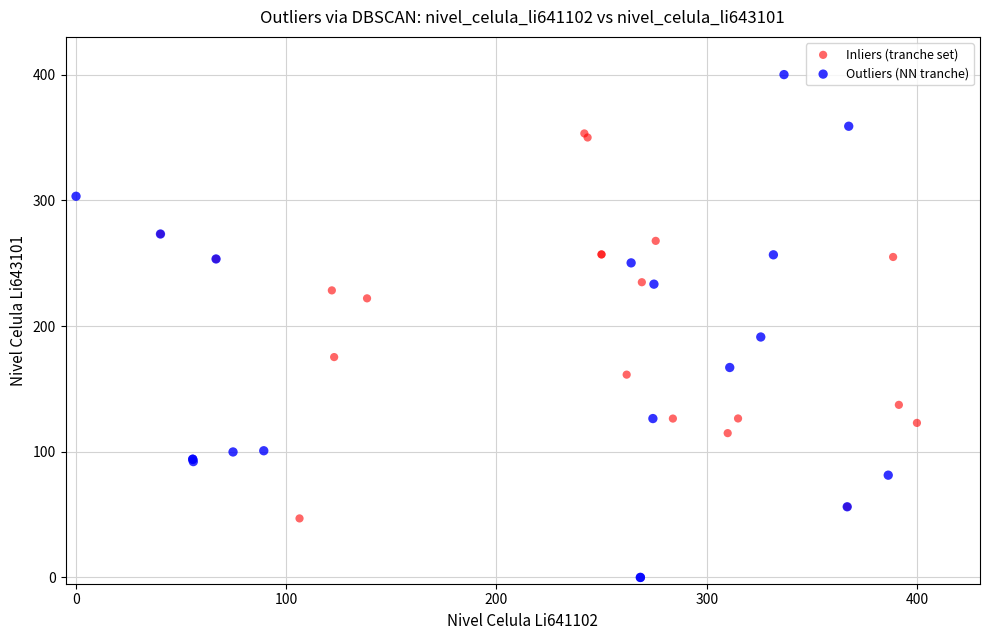

What are all the series names shown in the legend?

Inliers (tranche set), Outliers (NN tranche)